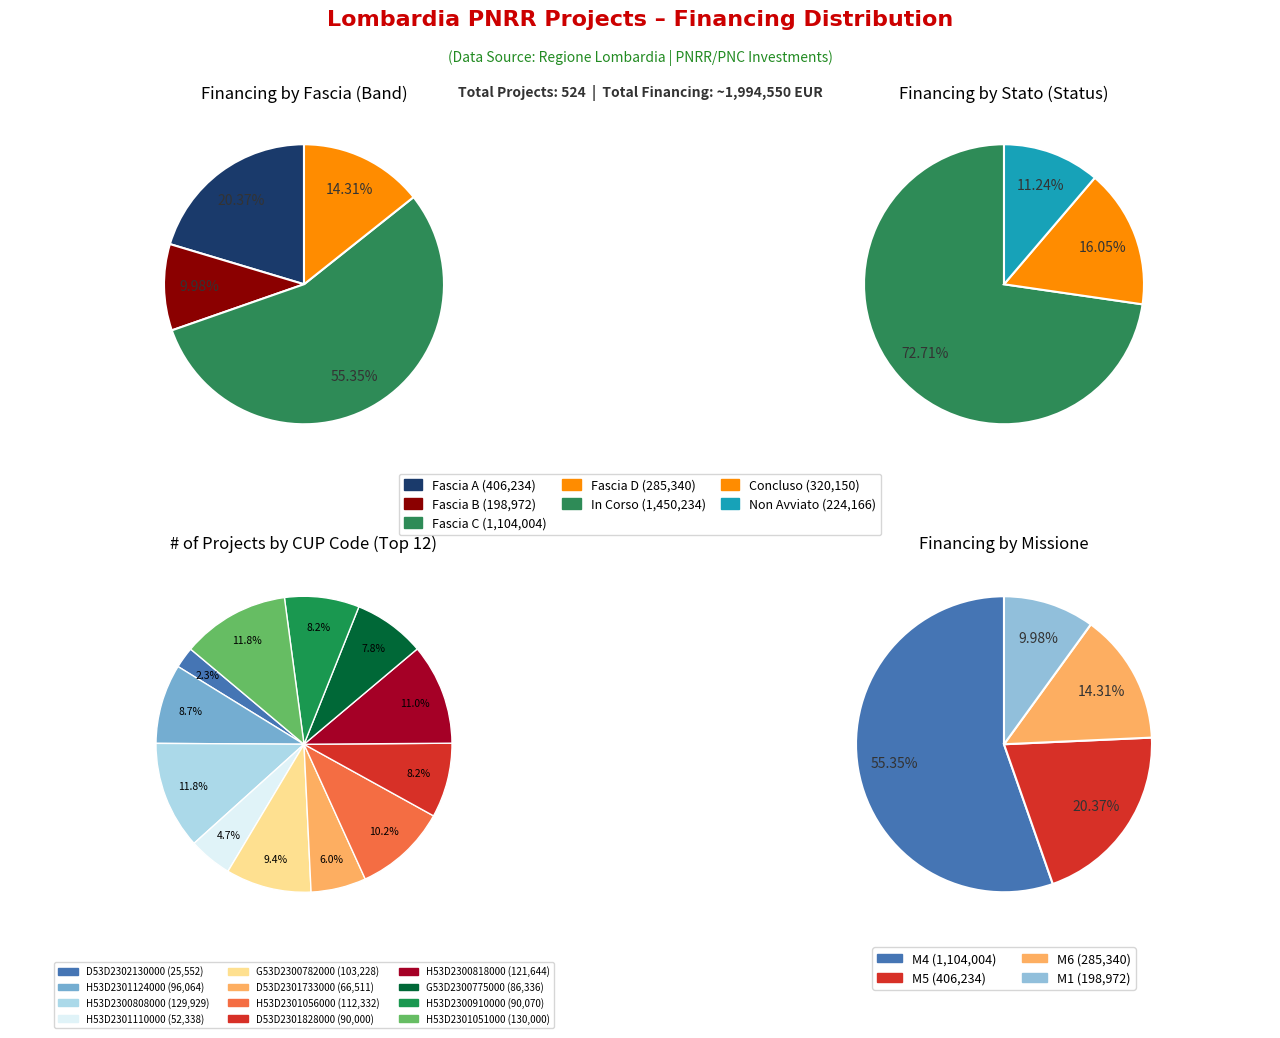

What is the total percentage of H53D23009100001 and H53D23011240001?

16.9%